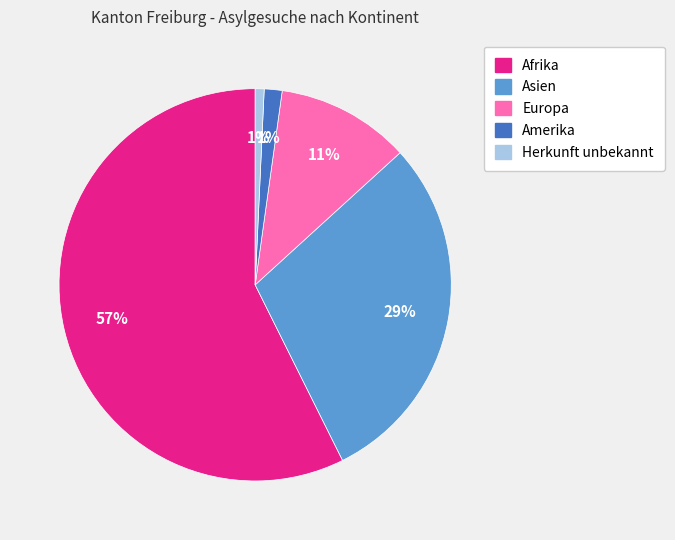

Count the number of slices in the pie.

5